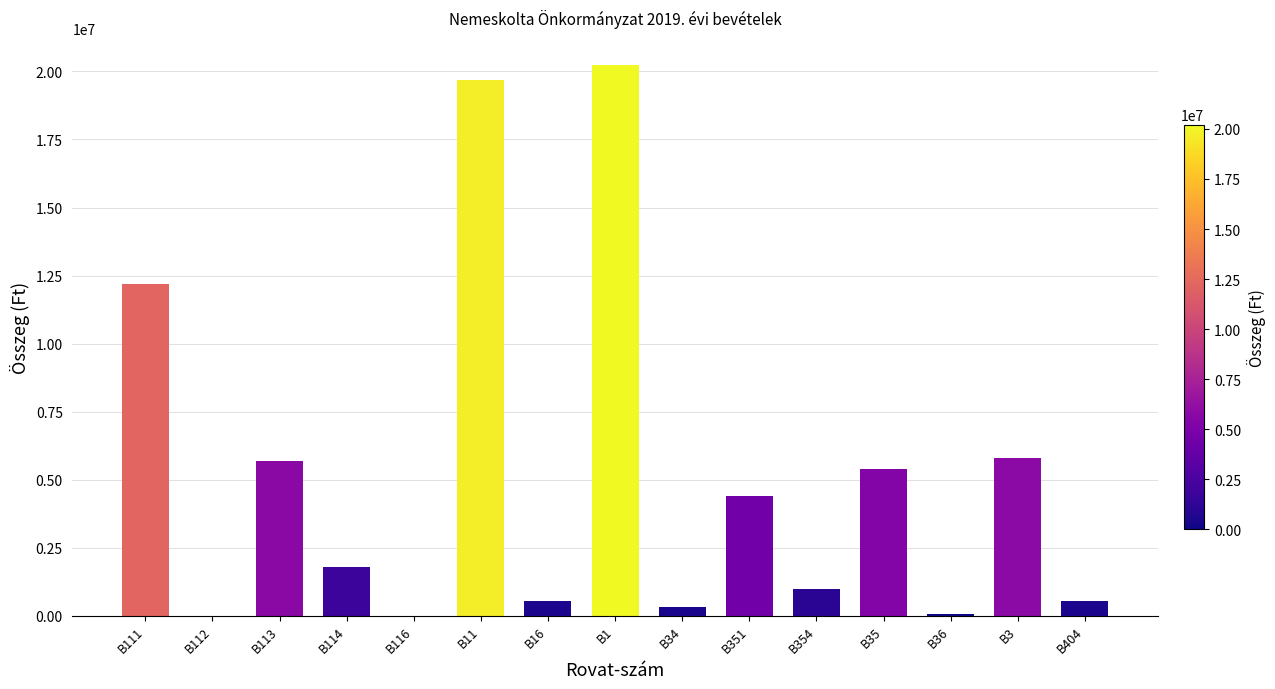

What is the maximum value shown in the chart?

20218932